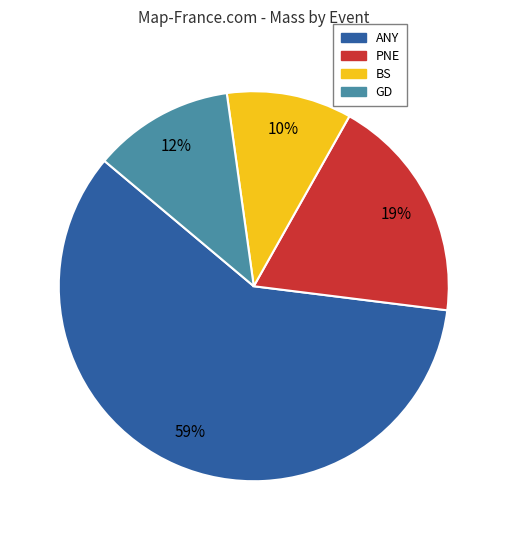

What is the ratio of the value at PNE to the value at GD?

1.6